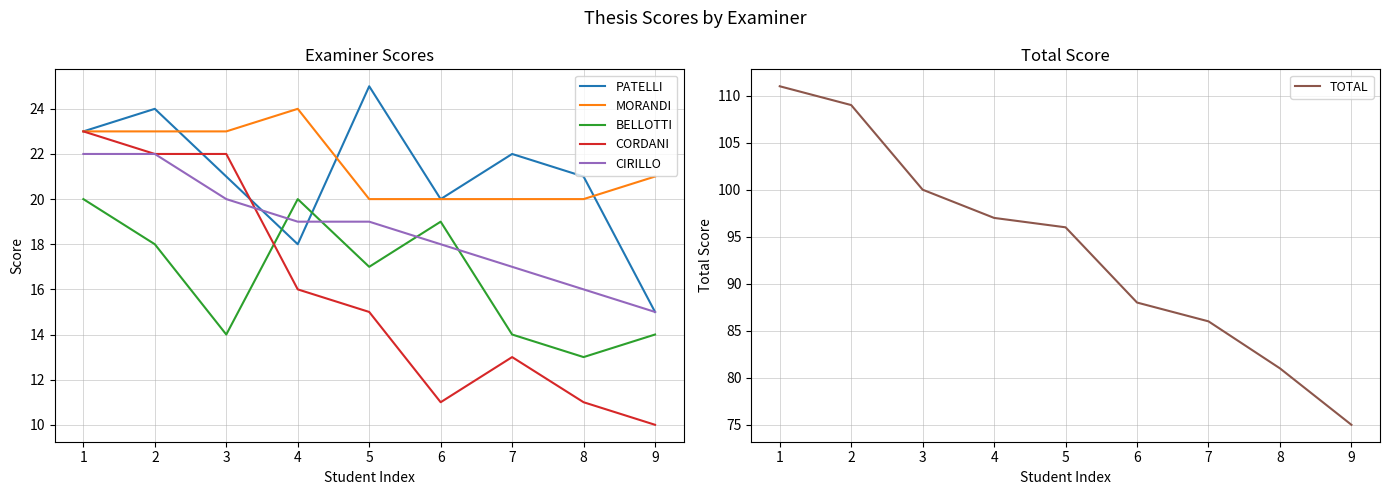

True or false: CORDANI has a value of 6 at 8.

False